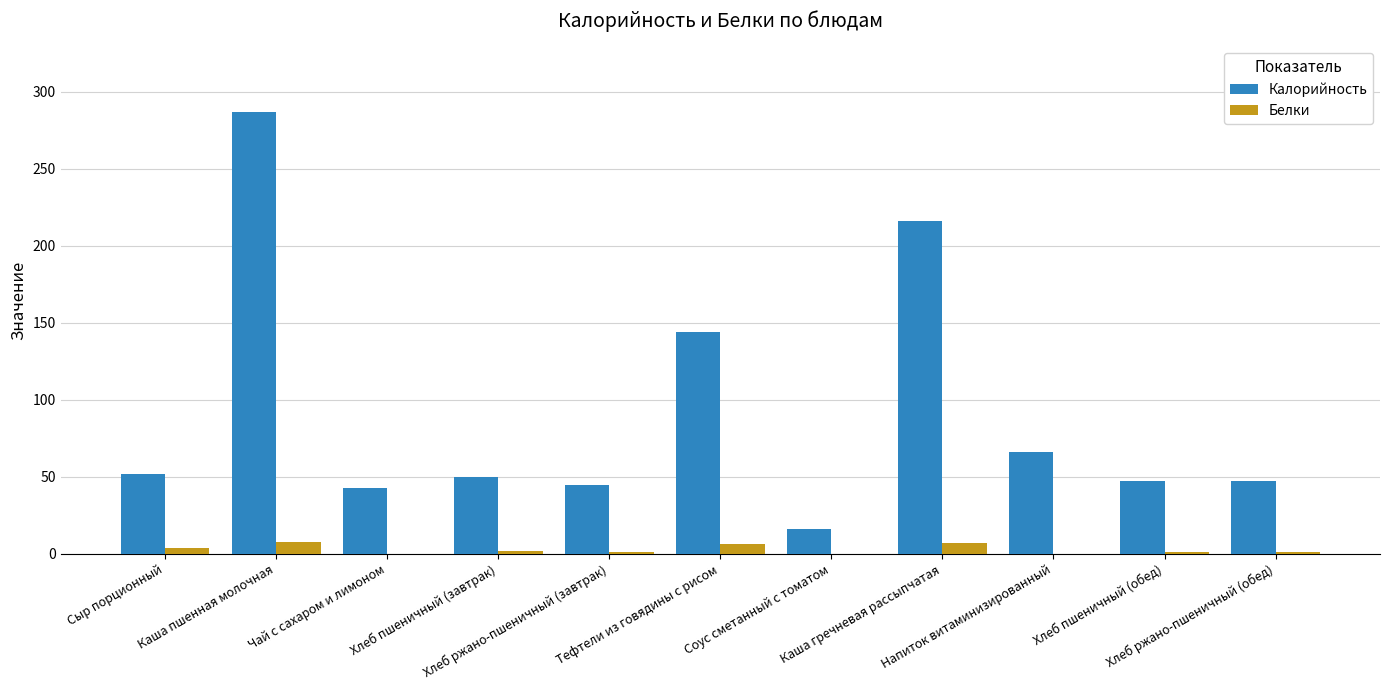

How many groups of bars are there?

11